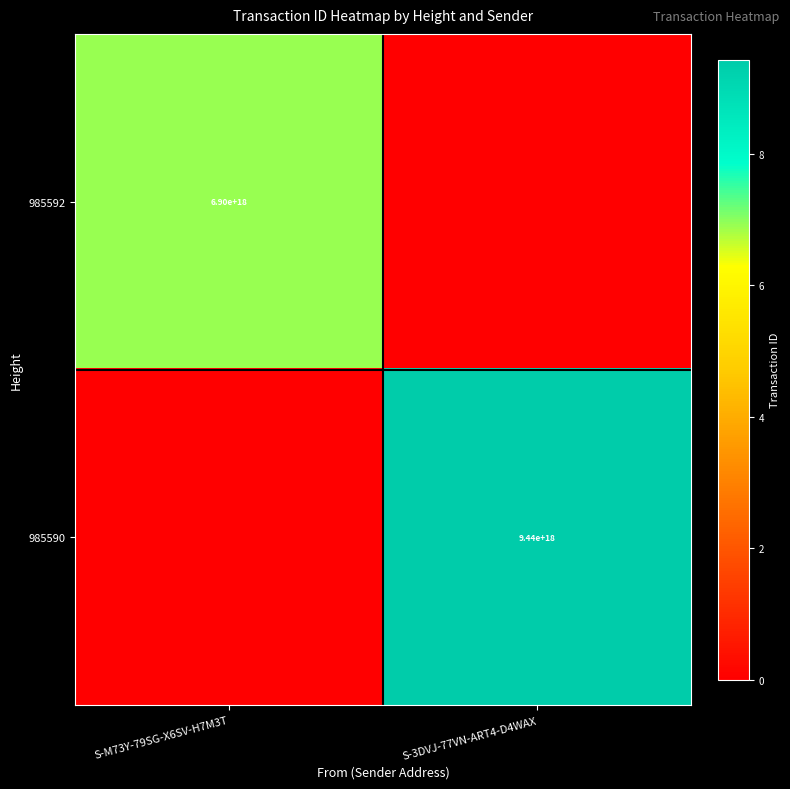

True or false: 985592 has a value of 10432075510329245696 at S-M73Y-79SG-X6SV-H7M3T.

False